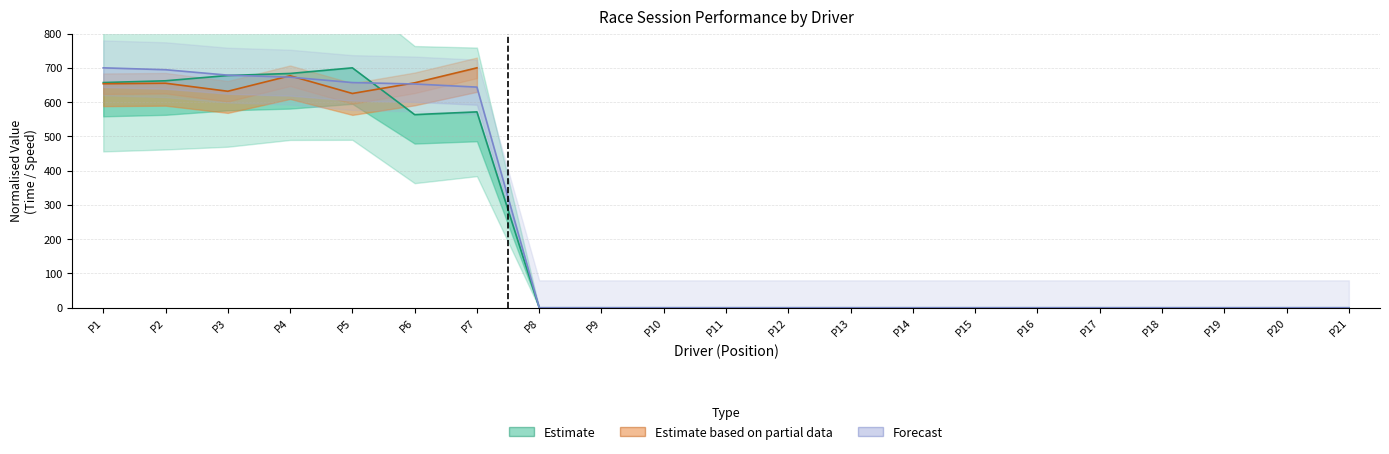

How many values in Best Lap time are above zero?

7